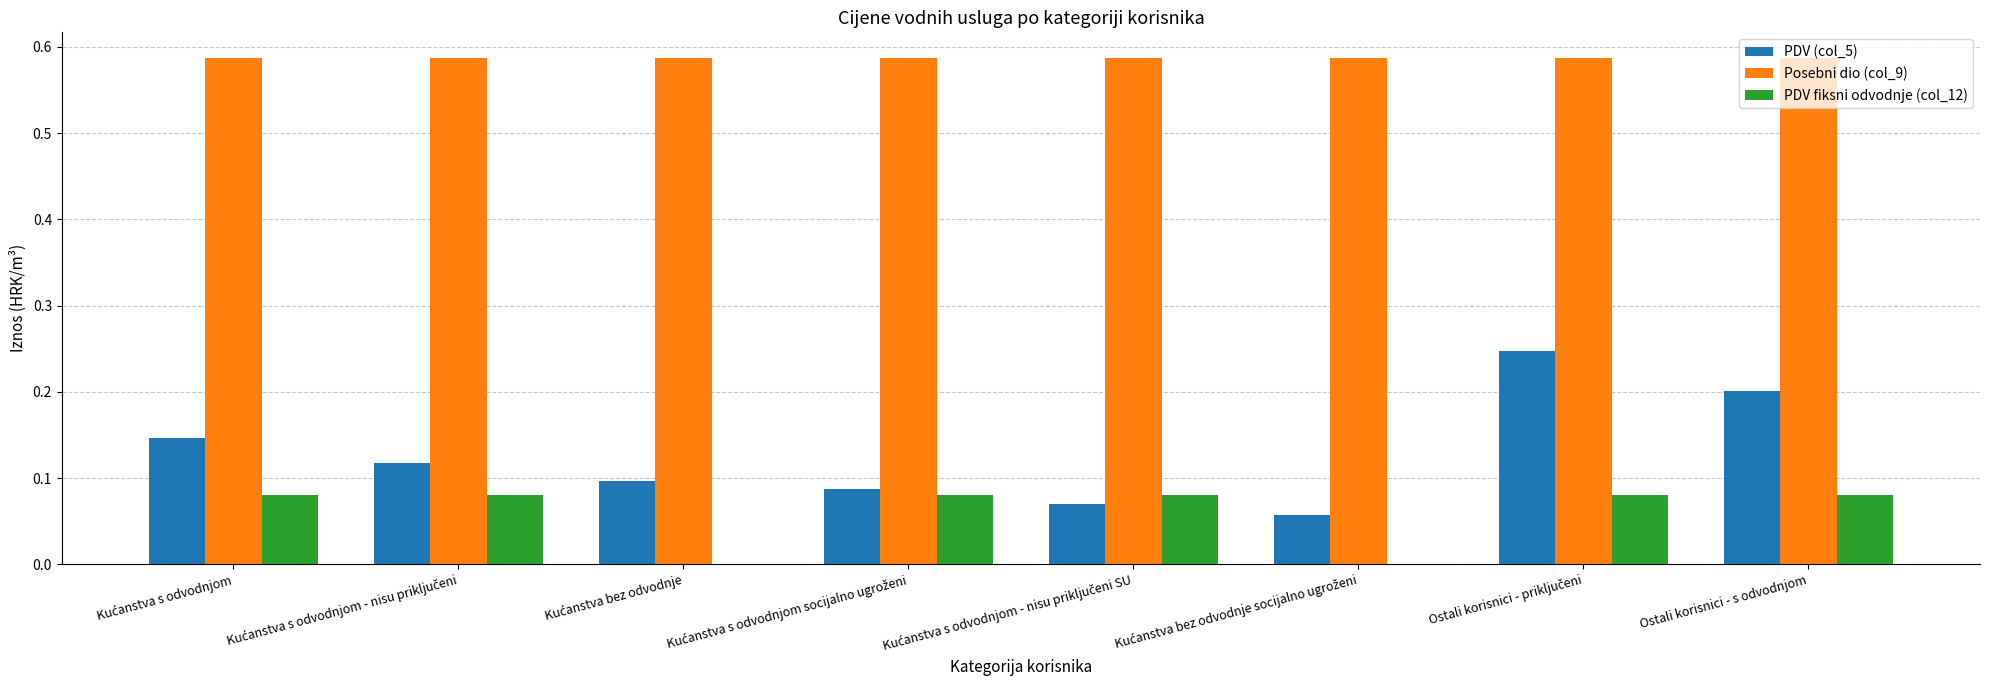

What is the sum of all PDV (col_5) values?

1.0